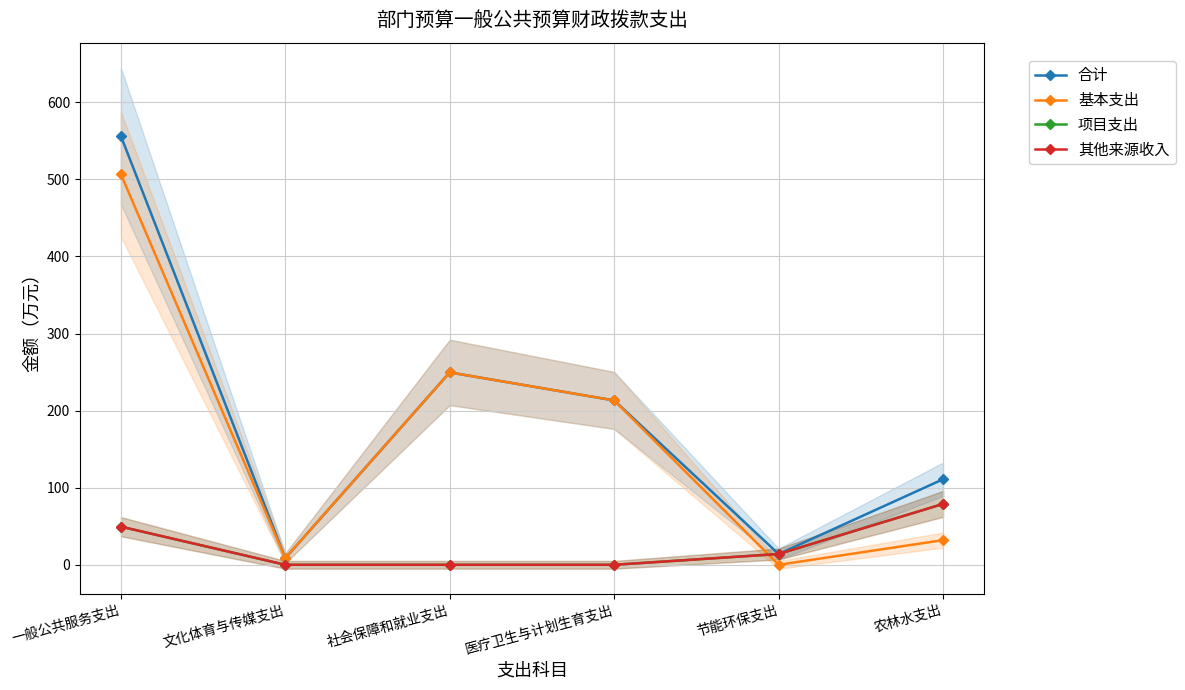

Rank the categories by 基本支出 value from highest to lowest.

一般公共服务支出, 社会保障和就业支出, 医疗卫生与计划生育支出, 农林水支出, 文化体育与传媒支出, 节能环保支出